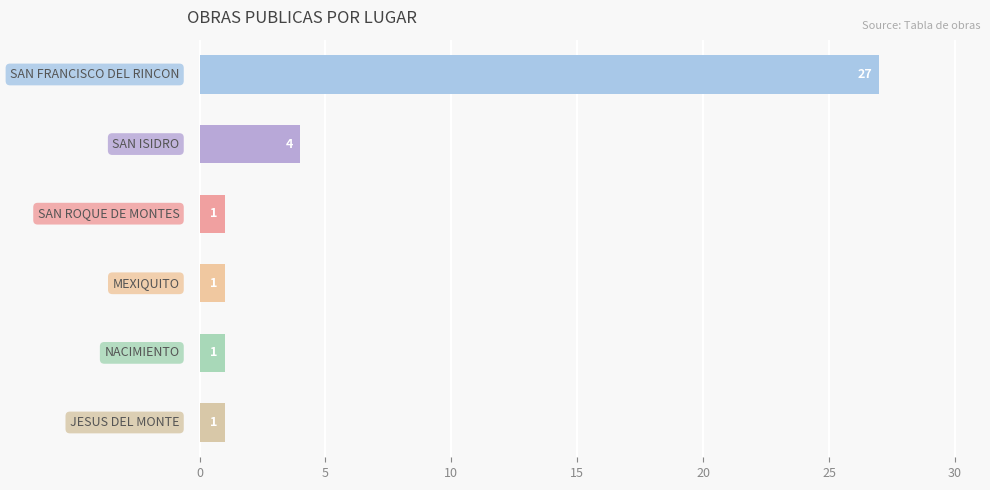

Count the values in the range 1 to 4.

5